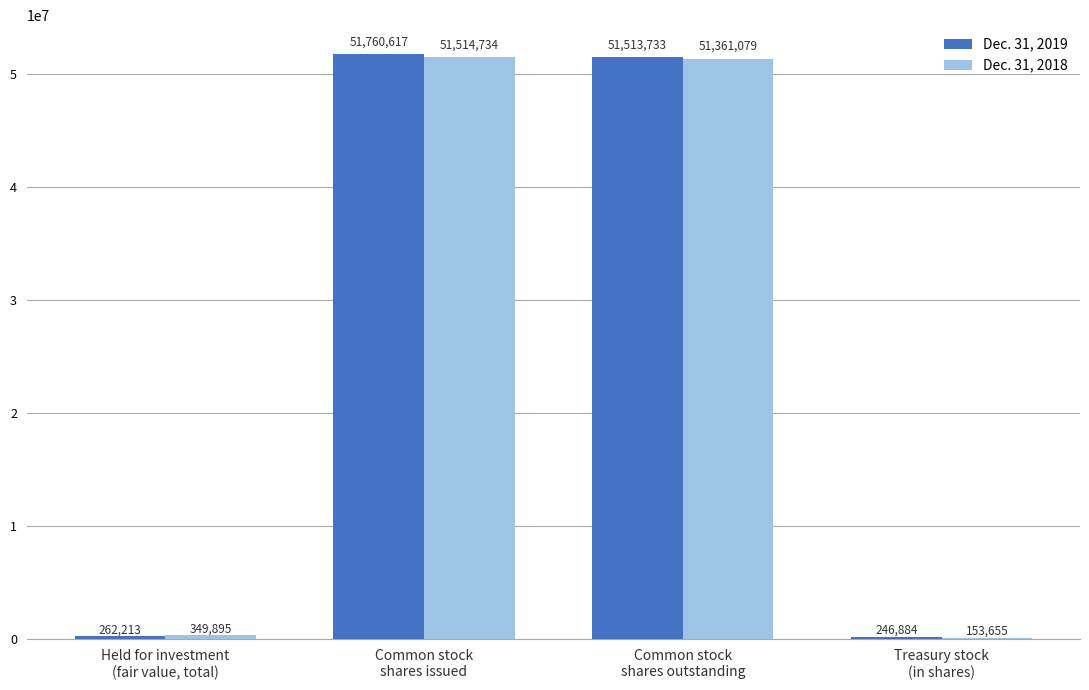

Does the chart contain stacked bars?

No